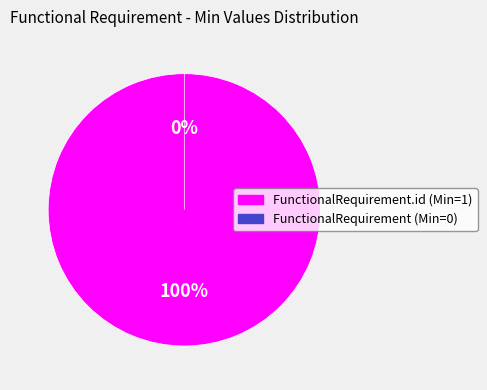

How many slices are in this pie chart?

2